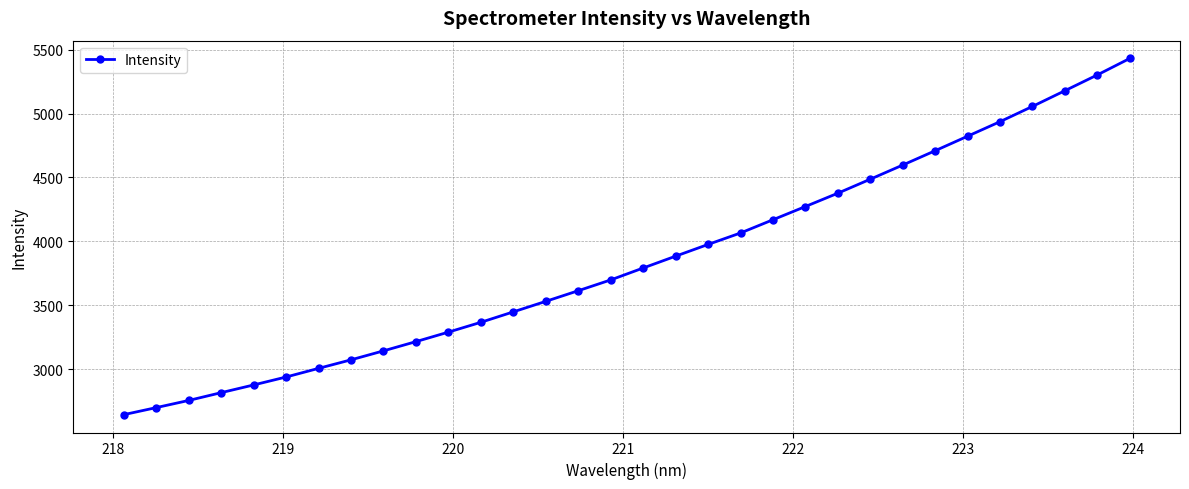

Does the chart display data point markers on the line(s)?

Yes